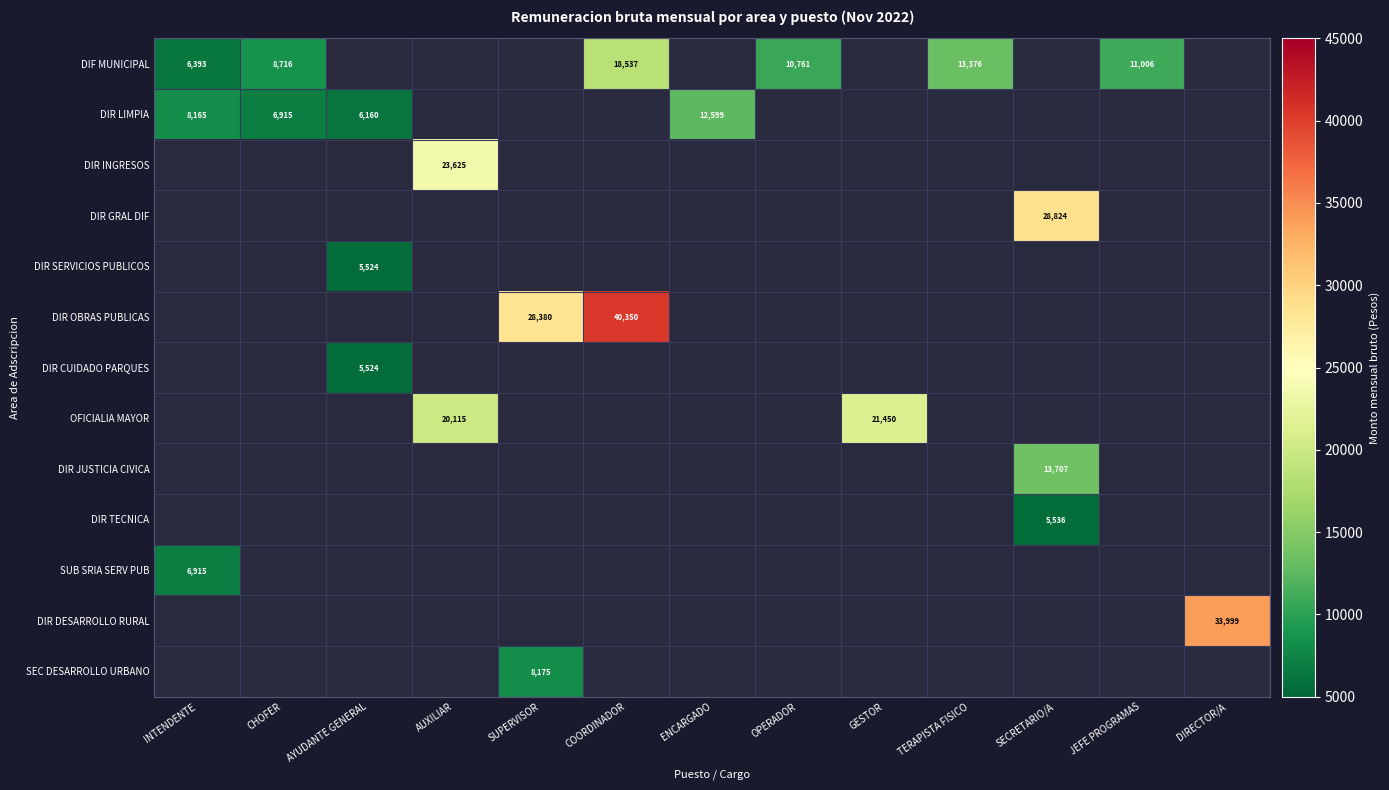

True or false: DIR SERVICIOS PUBLICOS has a value of 1832 at AYUDANTE GENERAL.

False